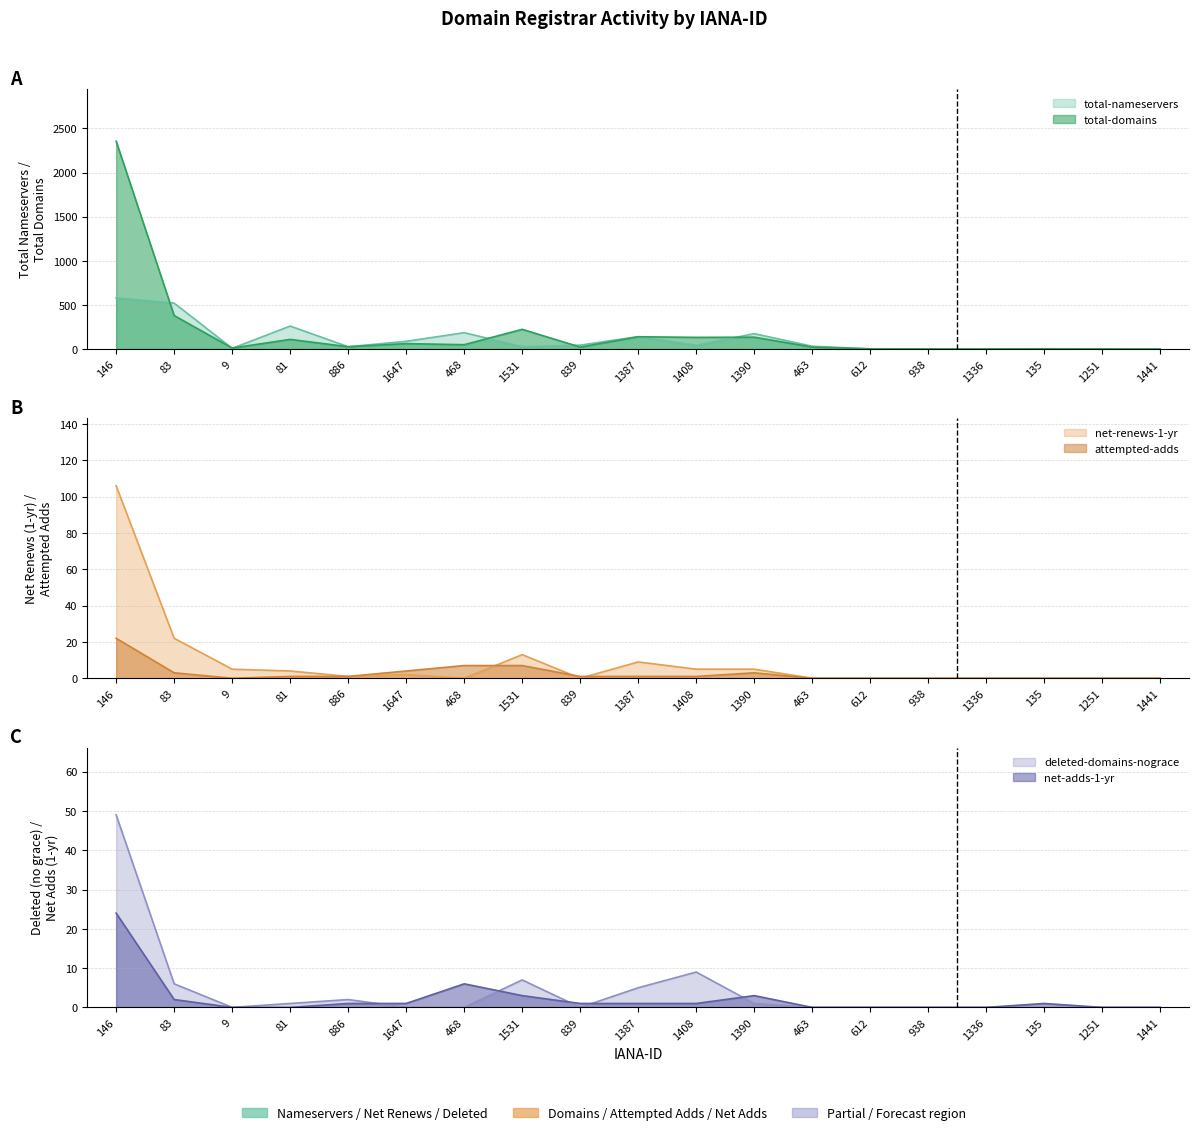

The value of total-domains at 612 is 0. True or false?

False